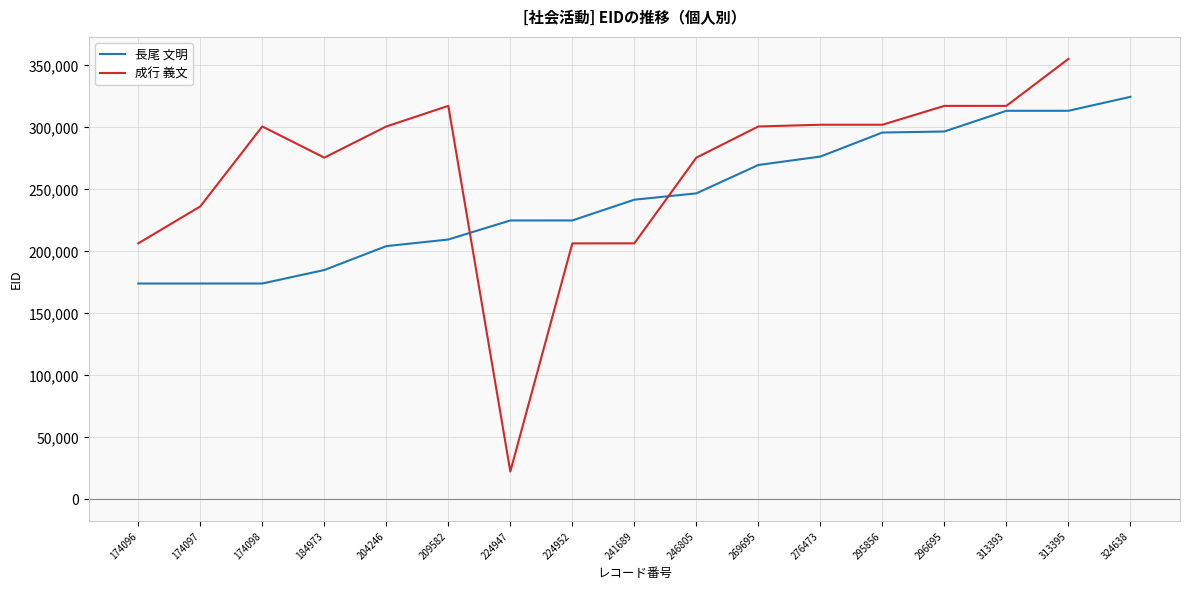

What is the difference between the maximum and minimum values in the 長尾 文明 series?

150542